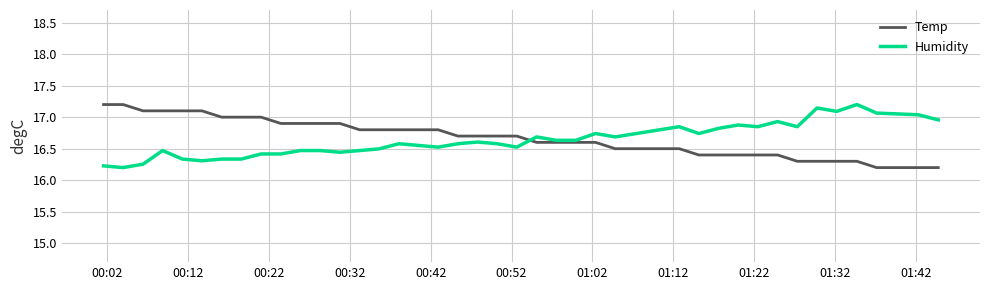

What is the minimum value for Temp?

16.2